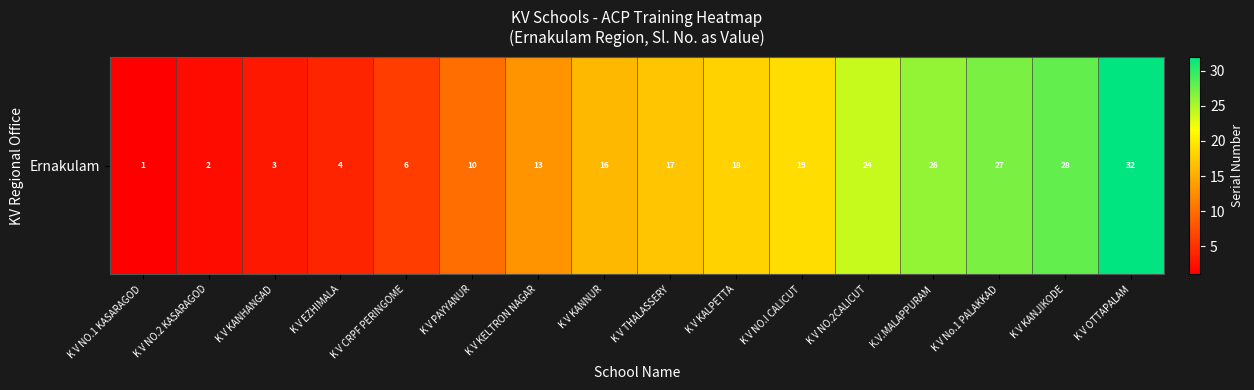

What is the difference between the maximum and minimum values?

31